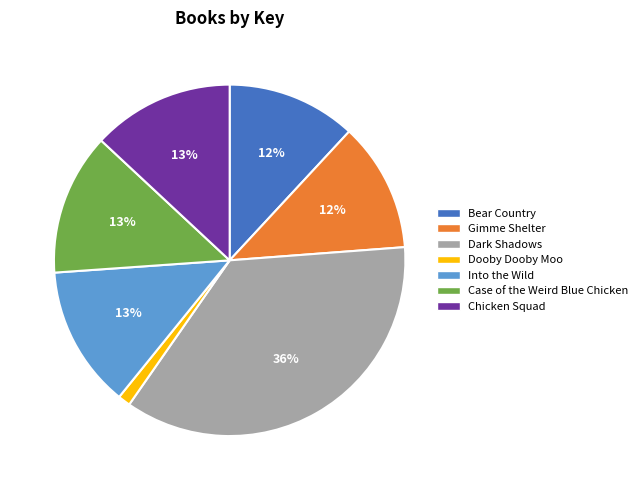

To the nearest percent, what is the difference between the largest and smallest slice percentages?

35%